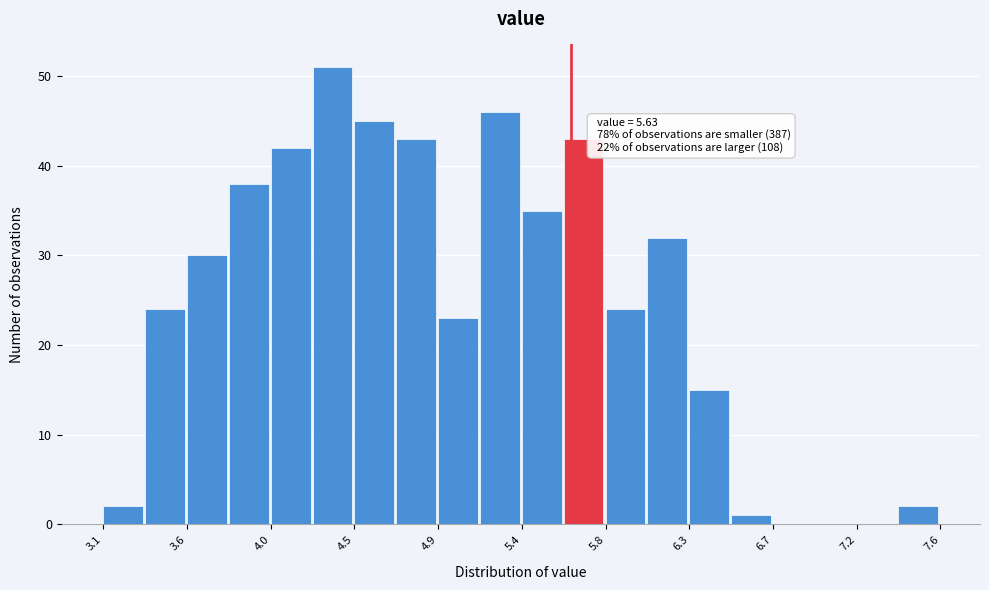

Which range on the x-axis has the tallest bar?

4.25 to 4.45